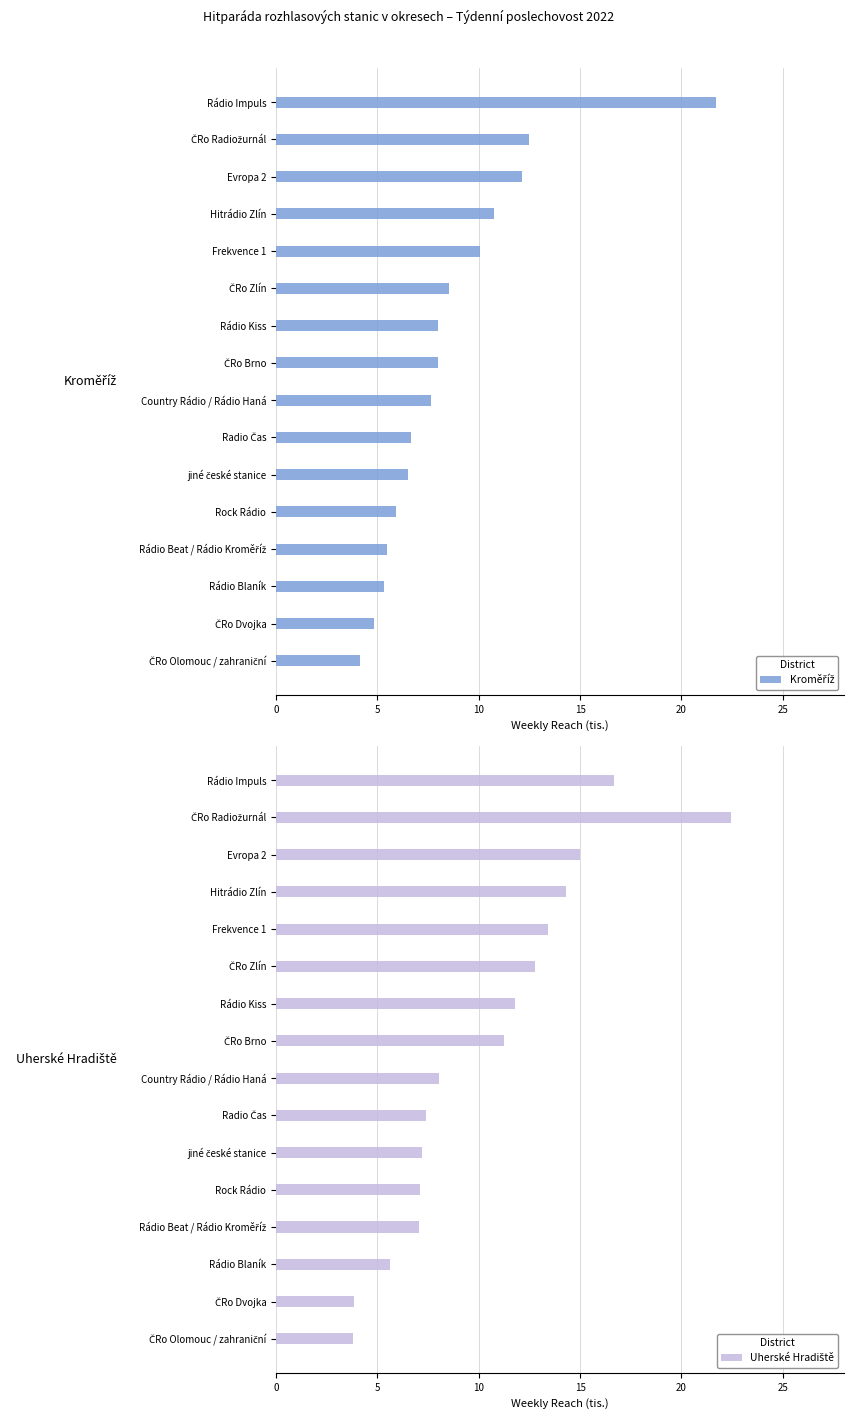

The Kroměříž series shows 4.2 at jiné české stanice. True or false?

False